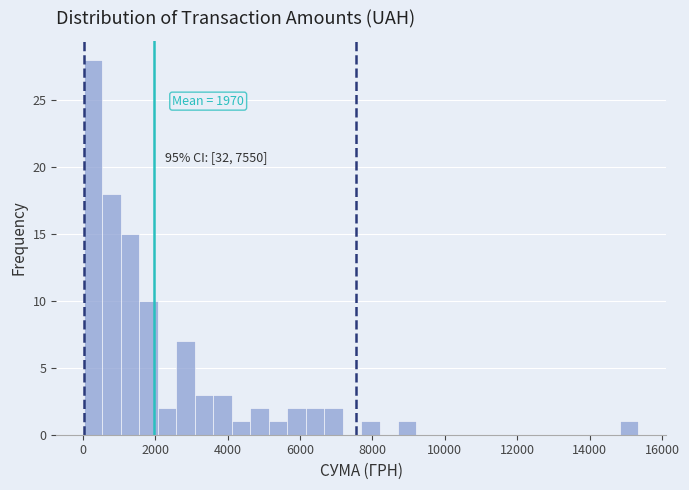

Read against the x-axis, roughly where is the centre of the tallest bar?

200